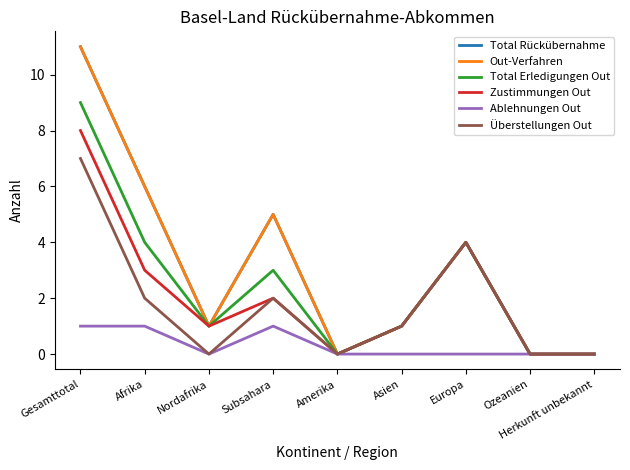

At which category is the sum across all series the highest?

Gesamttotal